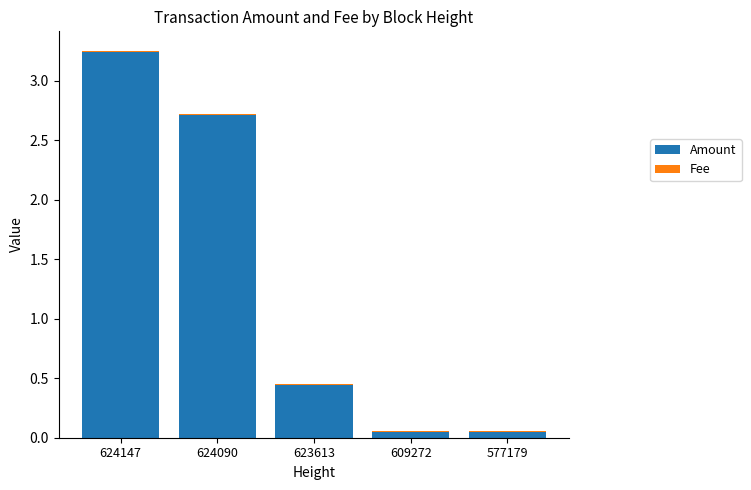

What is the sum of the Amount values at 609272 and 623613?

0.5